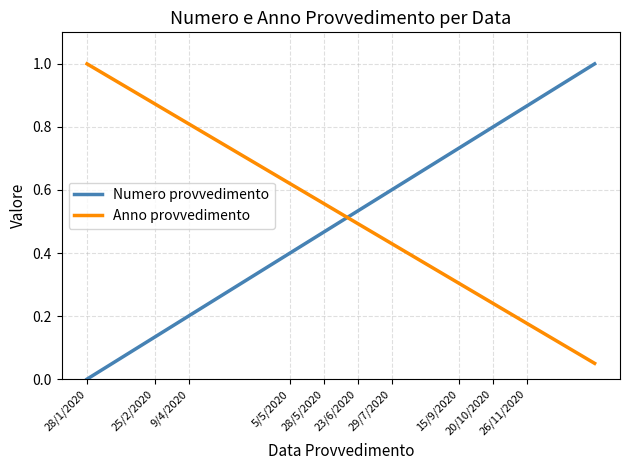

What is the greatest value displayed?

1.0